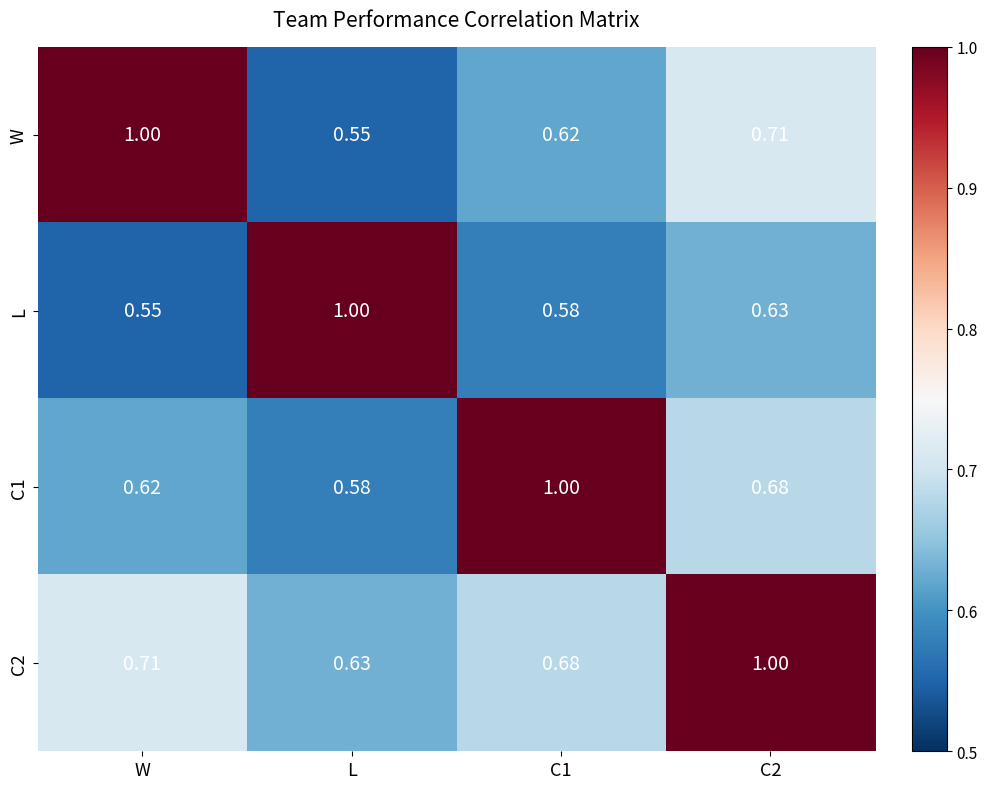

Is the value of C2 at W greater than the value of W at W?

No